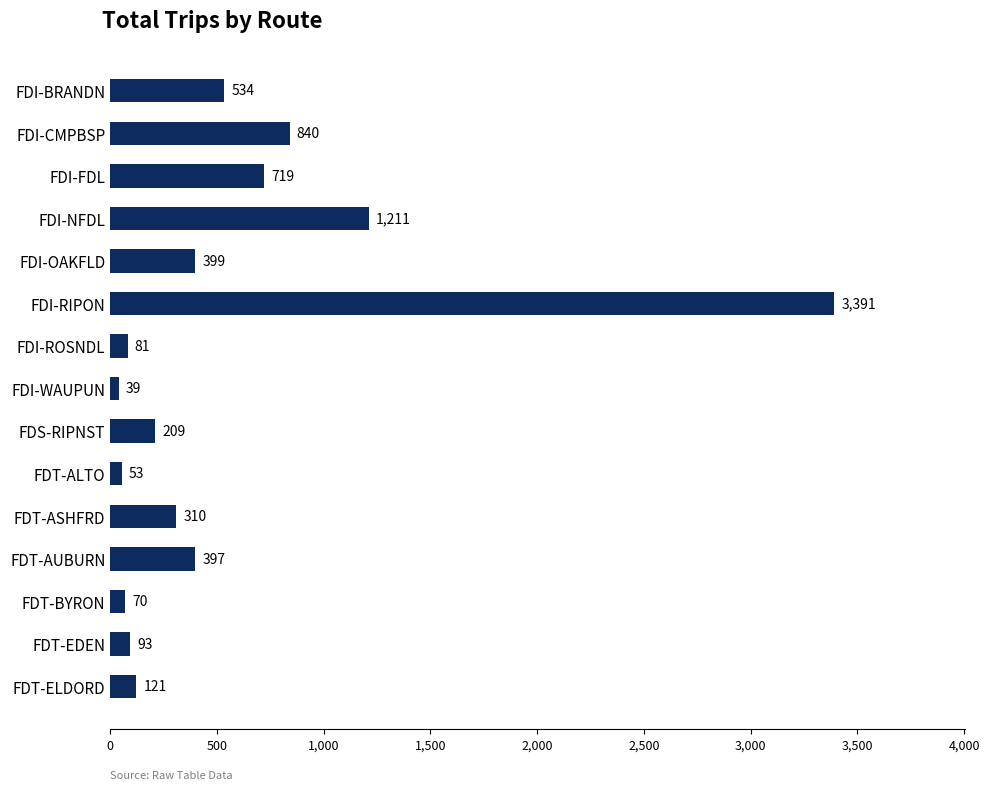

Rank the categories by value from highest to lowest.

FDI-RIPON, FDI-NFDL, FDI-CMPBSP, FDI-FDL, FDI-BRANDN, FDI-OAKFLD, FDT-AUBURN, FDT-ASHFRD, FDS-RIPNST, FDT-ELDORD, FDT-EDEN, FDI-ROSNDL, FDT-BYRON, FDT-ALTO, FDI-WAUPUN